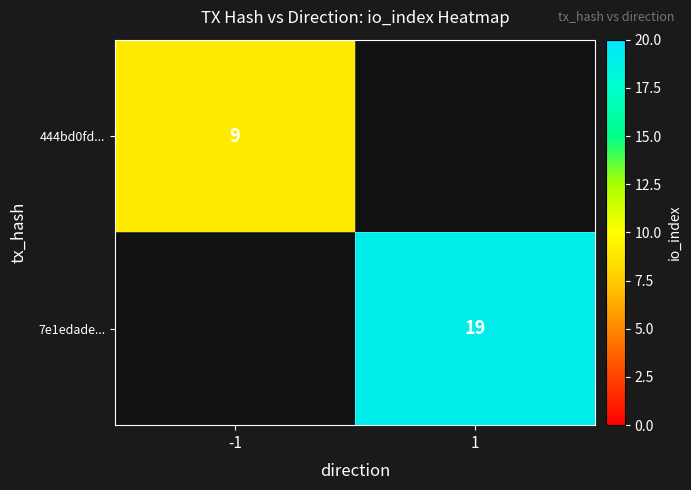

Is the value of 444bd0fd... at -1 greater than the value of 7e1edade... at 1?

No